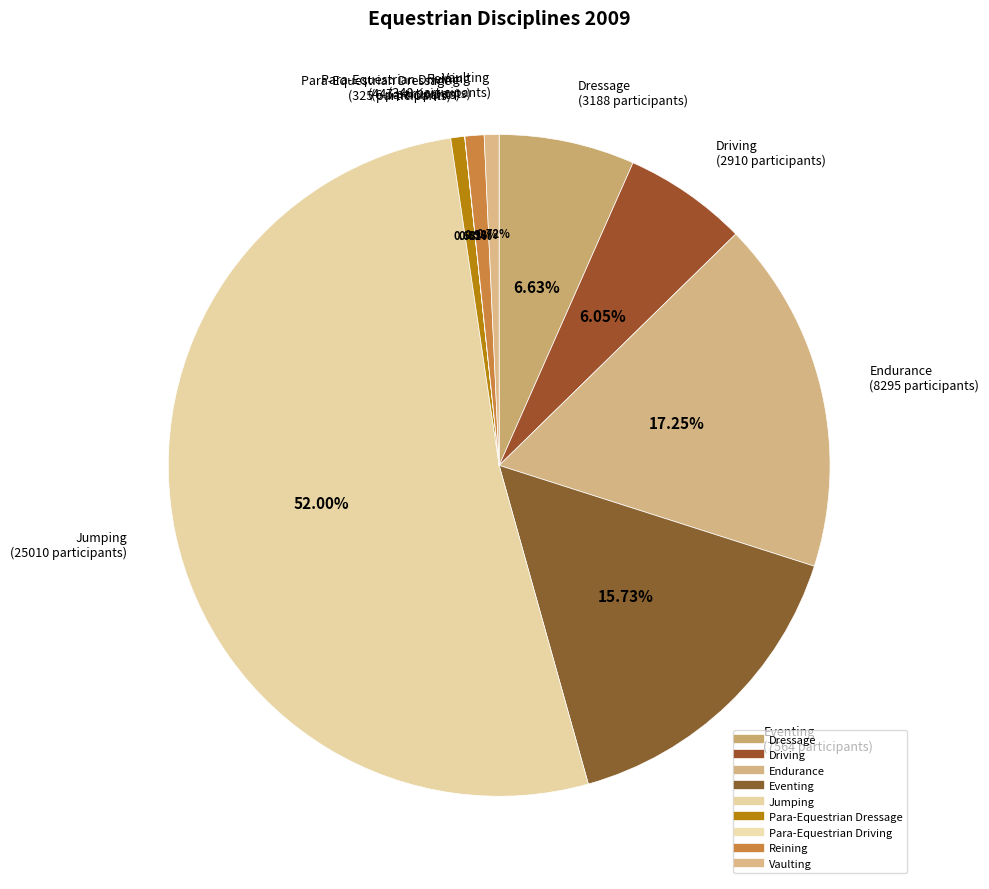

To the nearest percent, what is the difference between the largest and smallest slice percentages?

52%